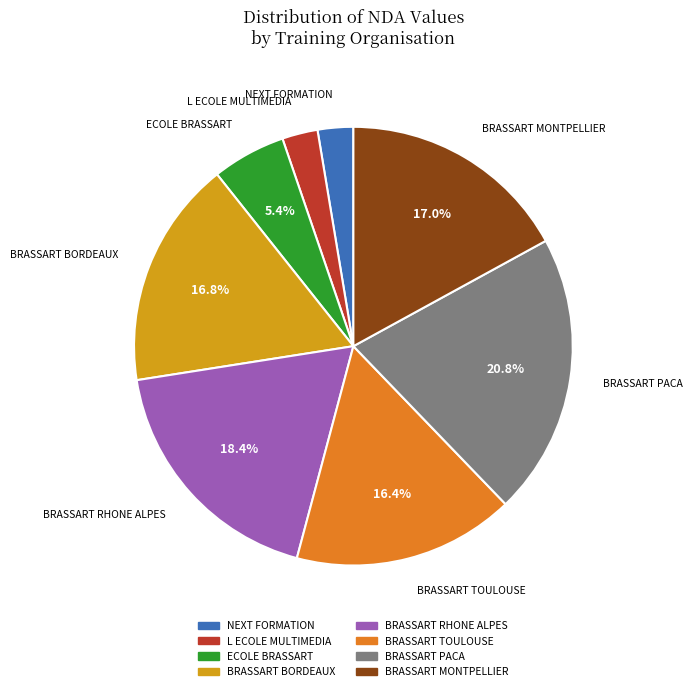

Is BRASSART TOULOUSE the majority of the pie?

No